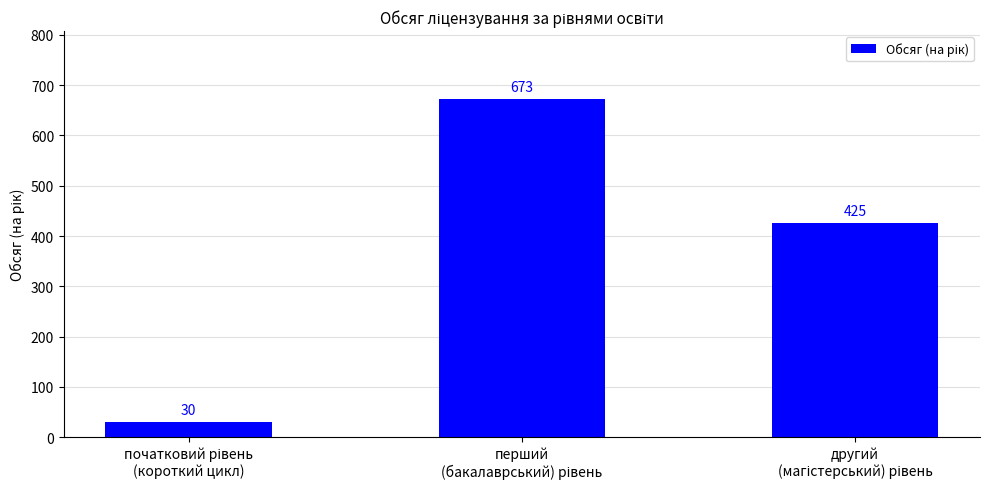

How many data points are less than 425?

1